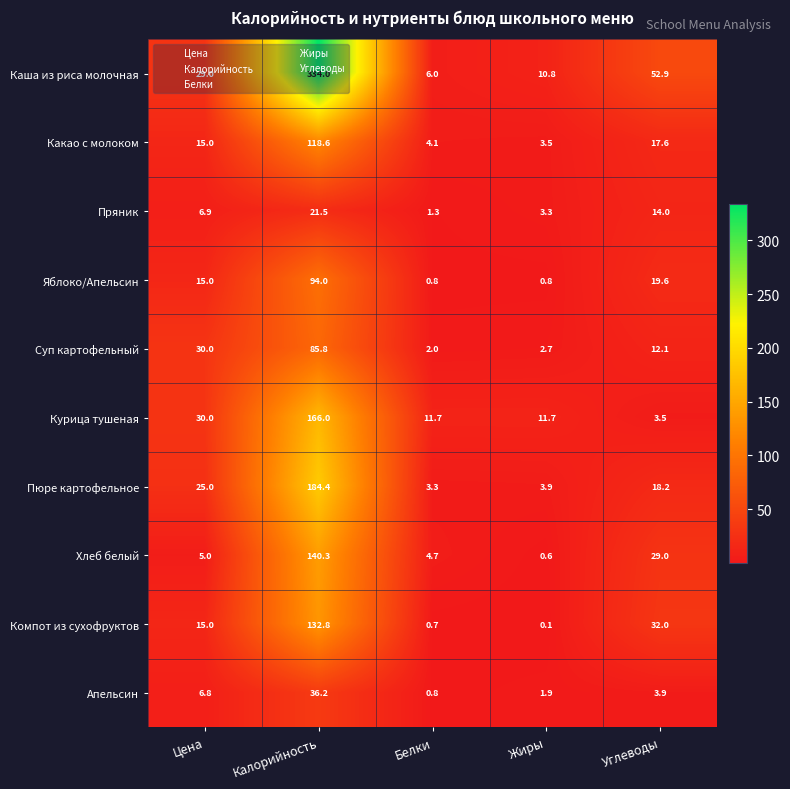

What is the sum of all Суп картофельный values?

132.6